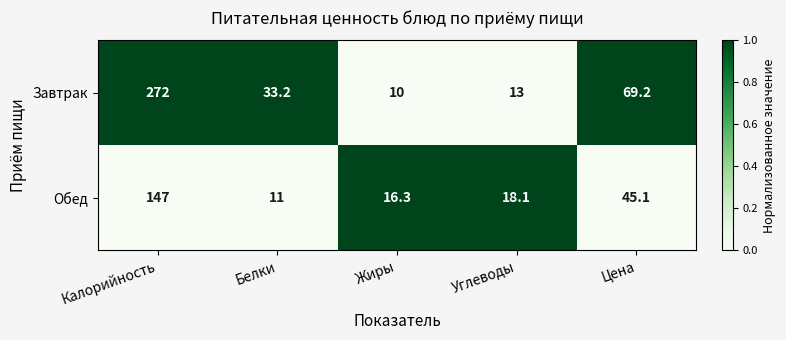

What is the spread (max minus min) of values at Углеводы?

5.1